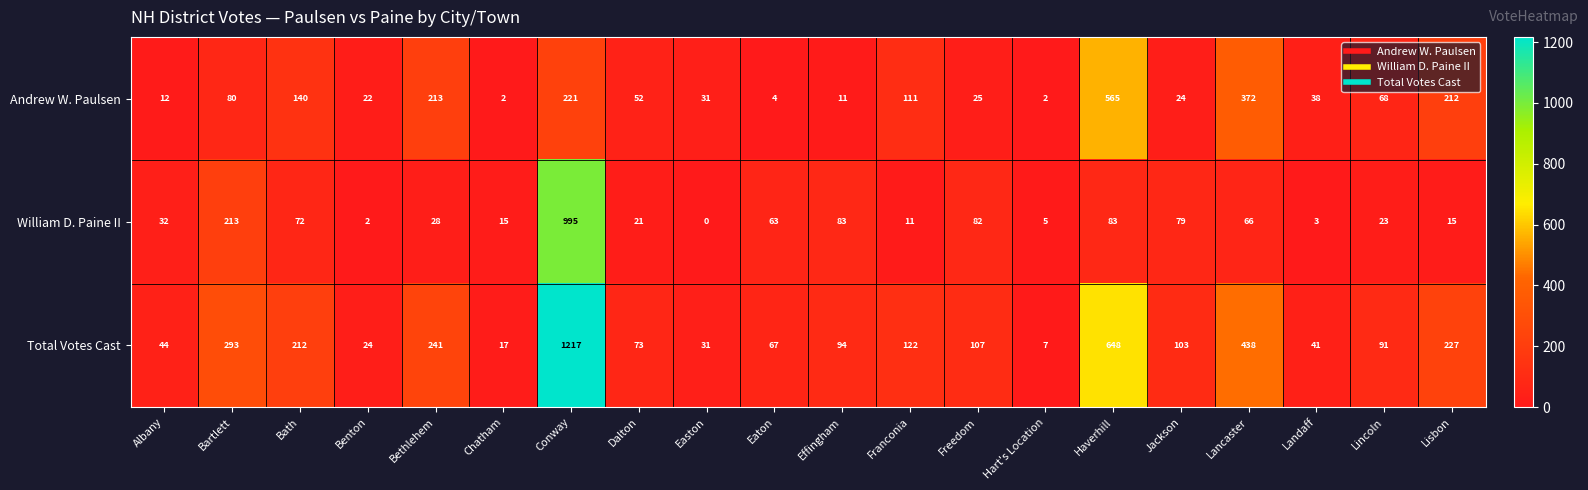

Count the number of data series in this chart.

3